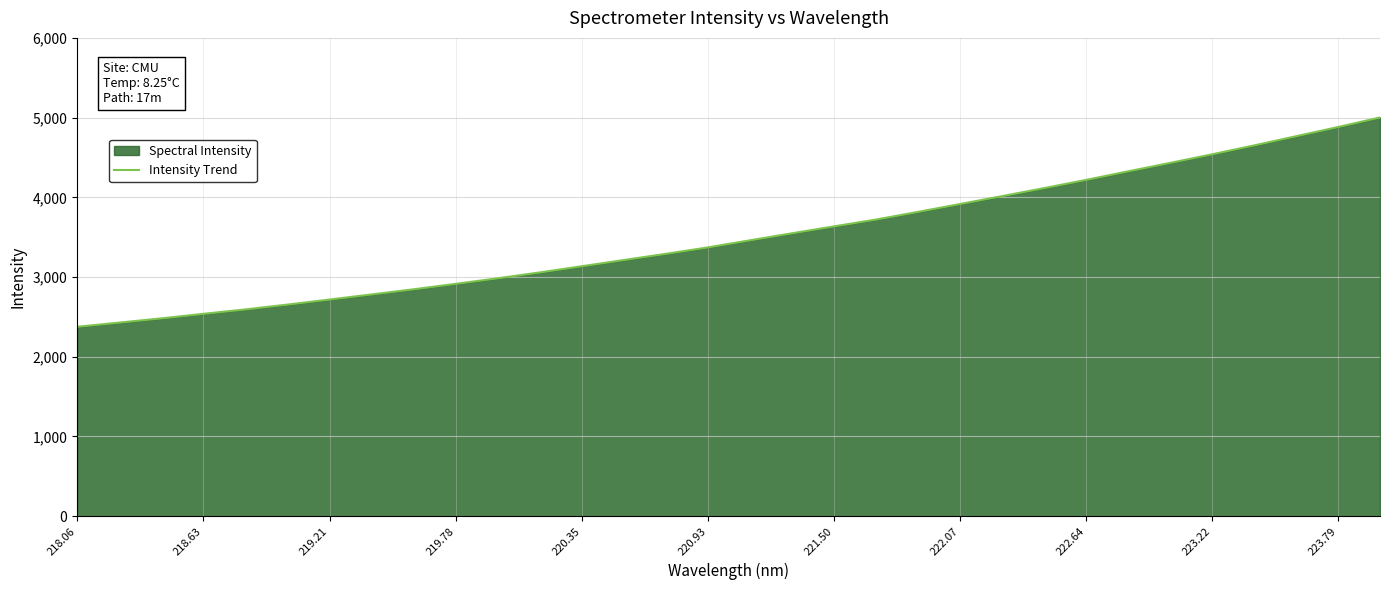

True or false: the data shows 3635.2 at 221.50.

True